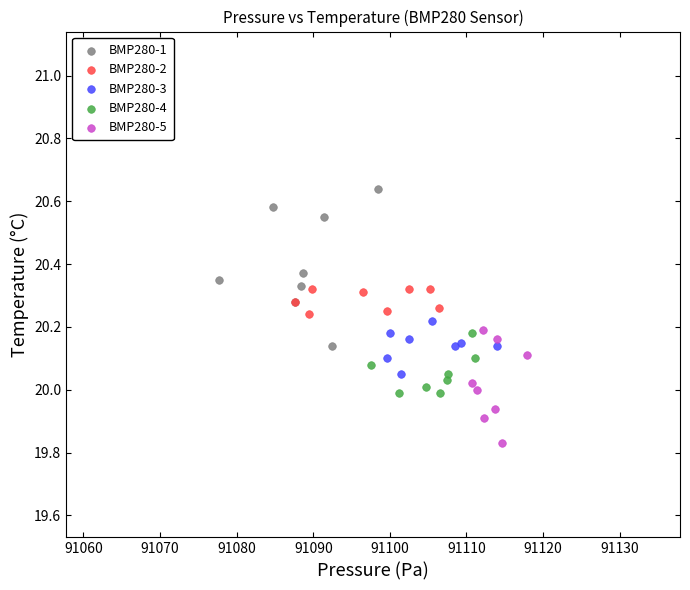

Which series has the largest Y range (max minus min)?

BMP280-1